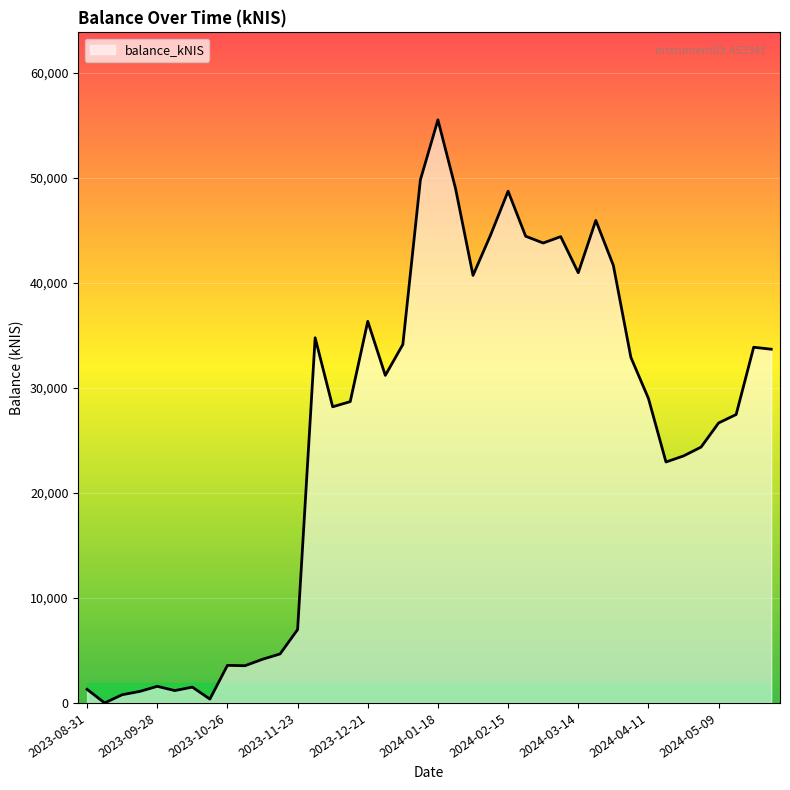

What is the greatest value displayed?

55547.3